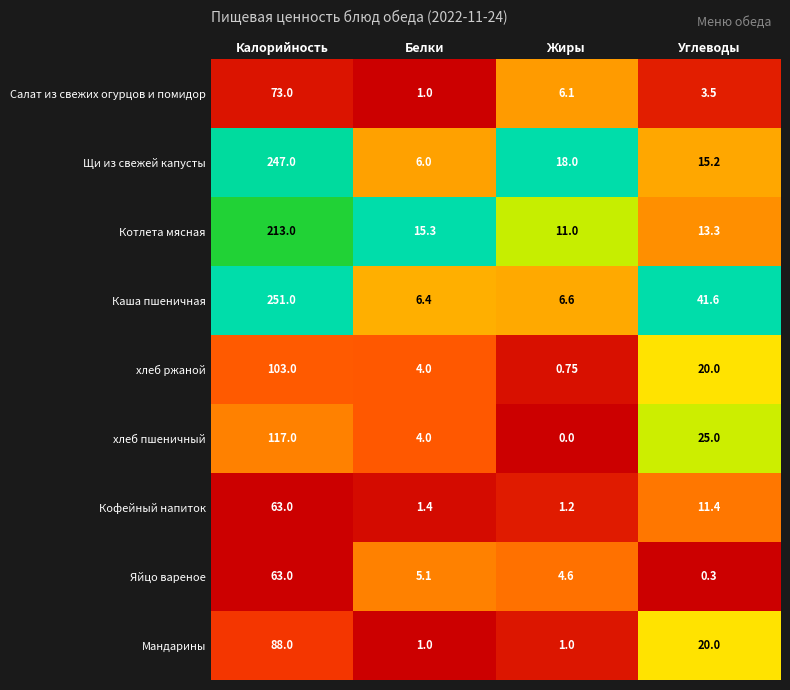

Which series has the widest spread of values?

Каша пшеничная